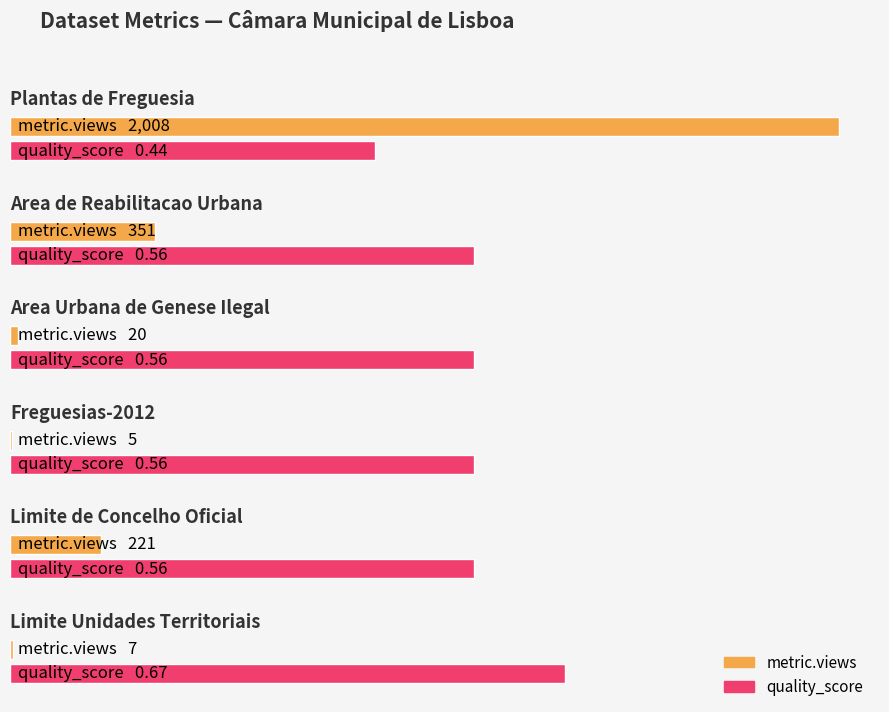

List the series in order of their peak value, highest first.

metric.views, quality_score